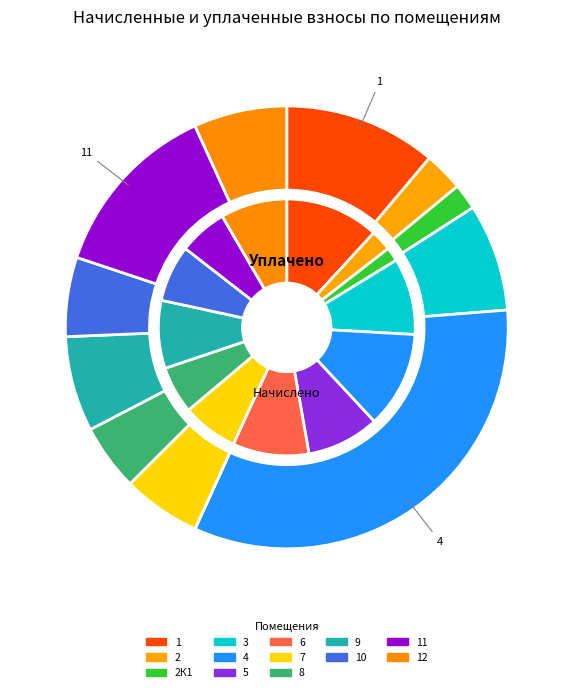

Which has a higher value, 7 or 11?

11